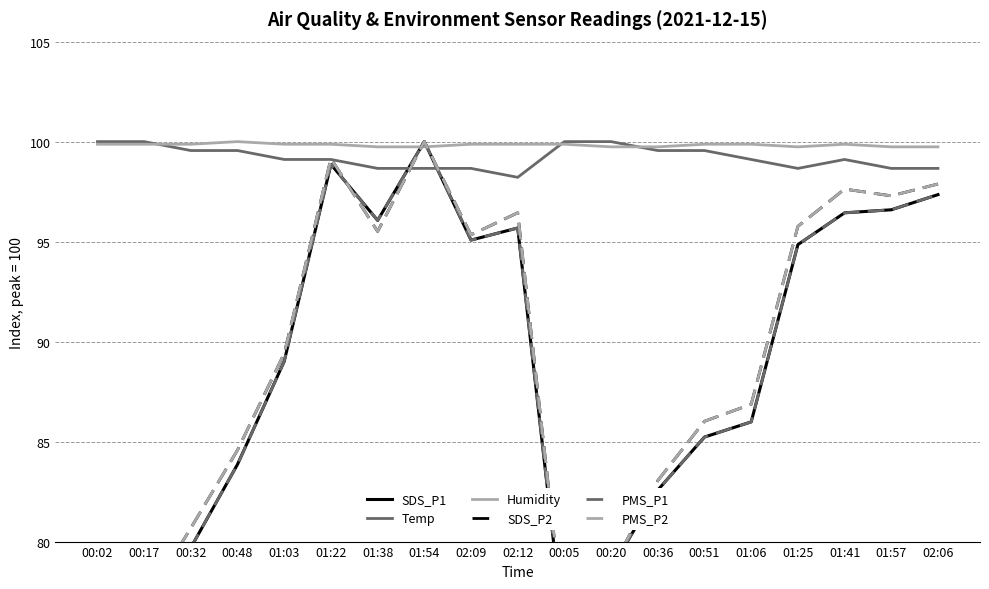

What is the difference between the Humidity values at 00:48 and 00:05?

0.1